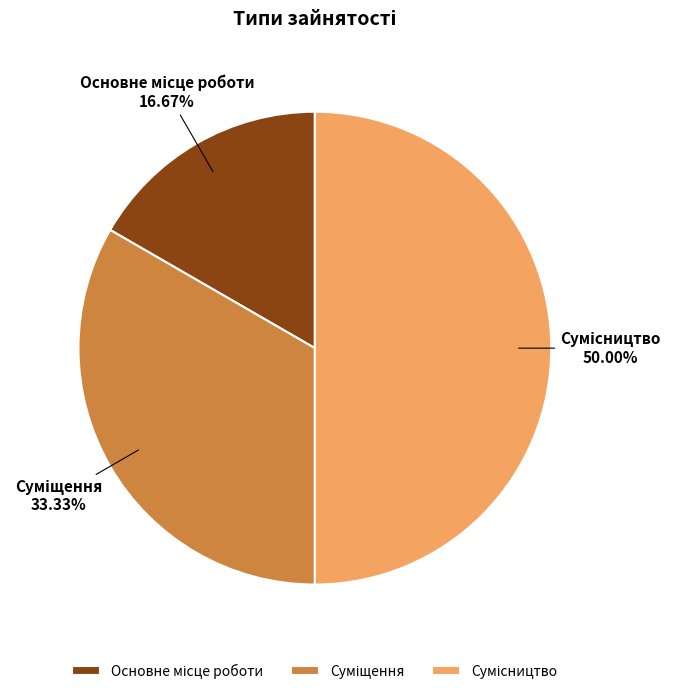

What percentage is the Основне місце роботи slice, to the nearest percent?

17%